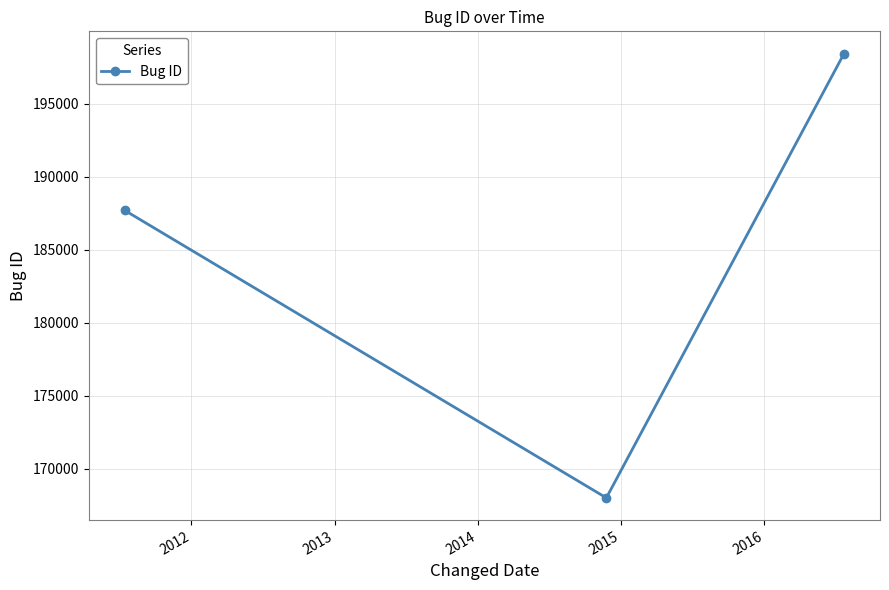

What is the smallest value displayed?

168018